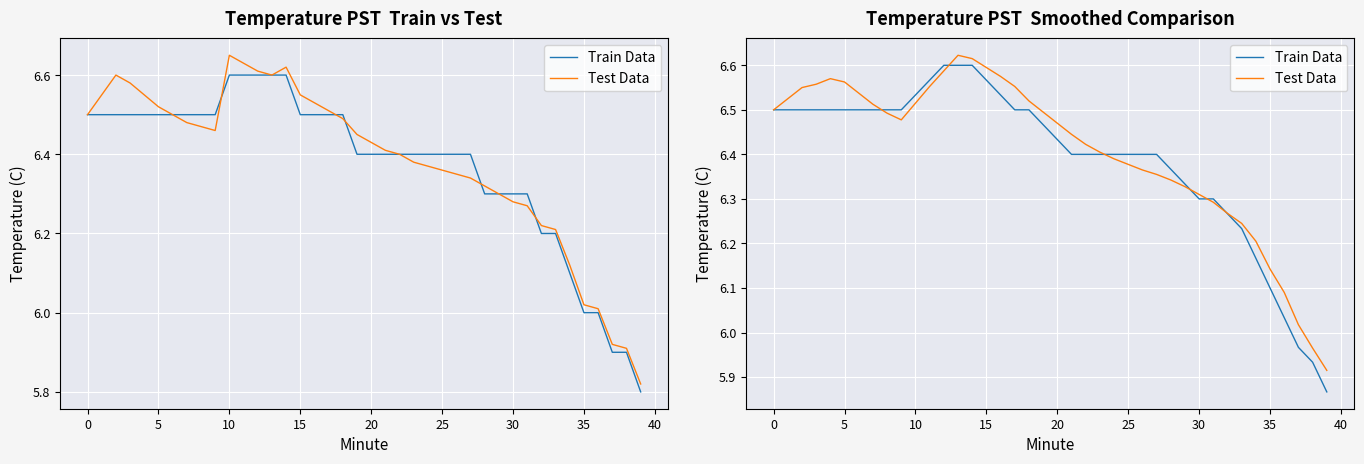

At which label does Train Data reach its minimum?

39